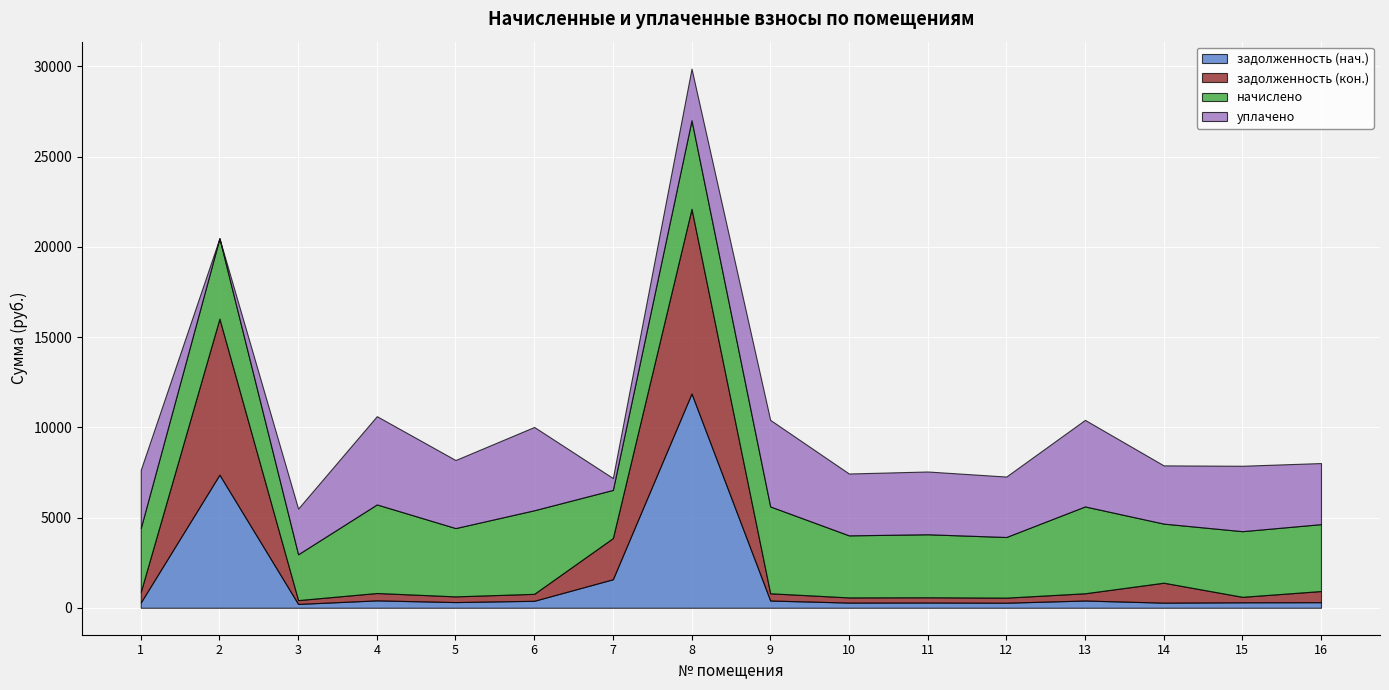

Where is the first local minimum for уплачено?

2